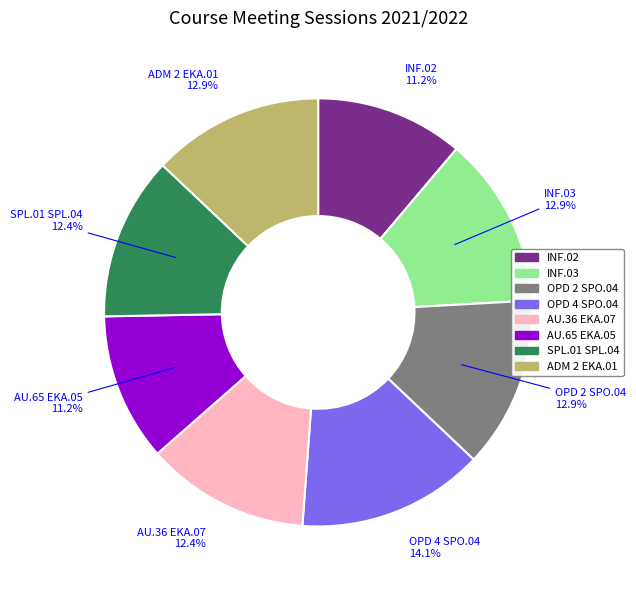

Is the sum of ADM 2 EKA.01 and AU.36 EKA.07 greater than half?

No